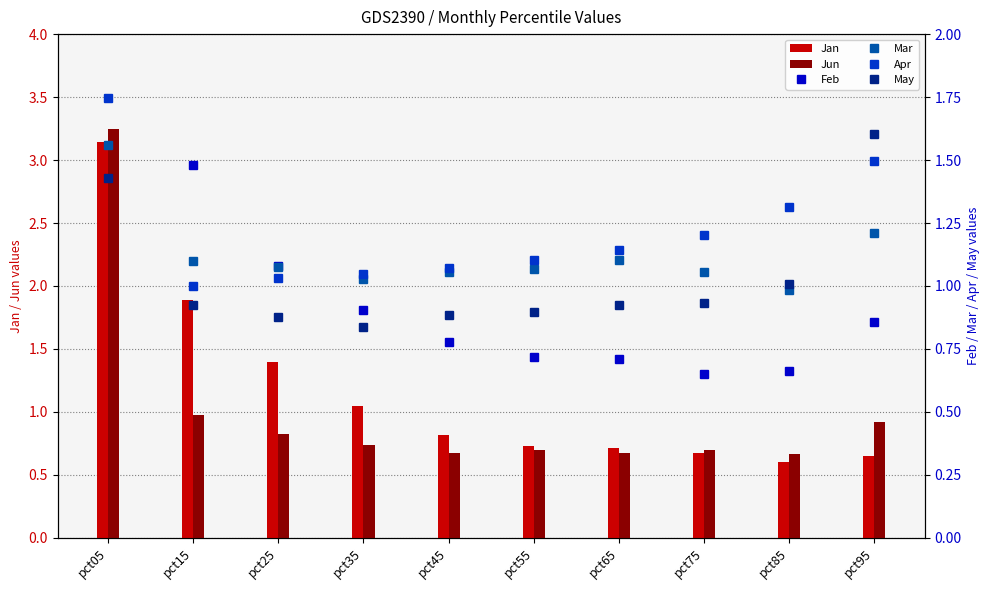

Which category has the highest value across all series?

pct05